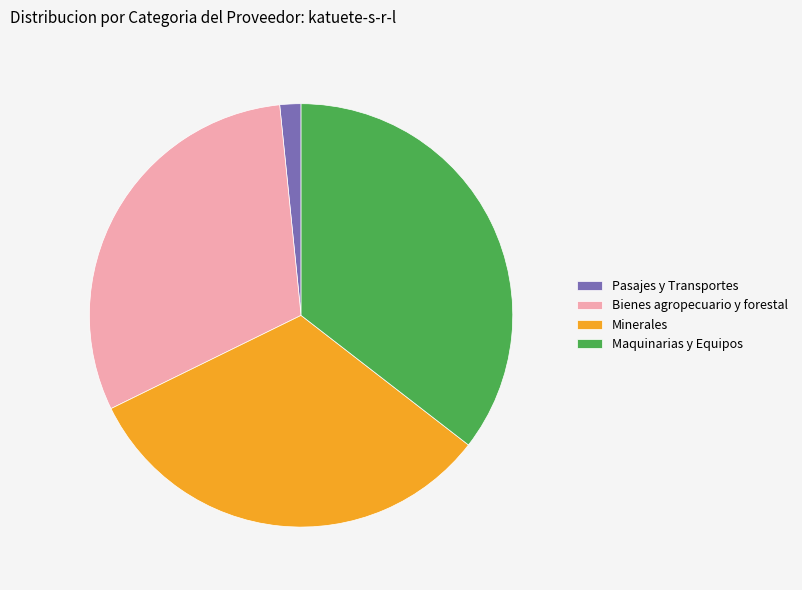

Between Bienes agropecuario y forestal and Pasajes y Transportes, which is larger?

Bienes agropecuario y forestal